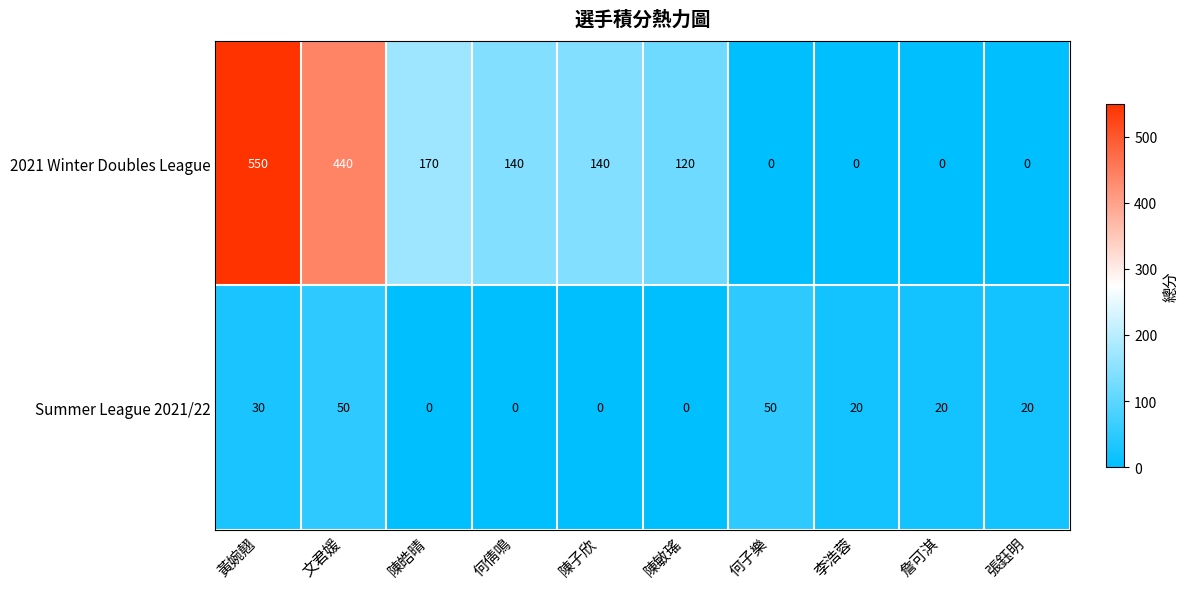

What is the average value of the 2021 Winter Doubles League series?

156